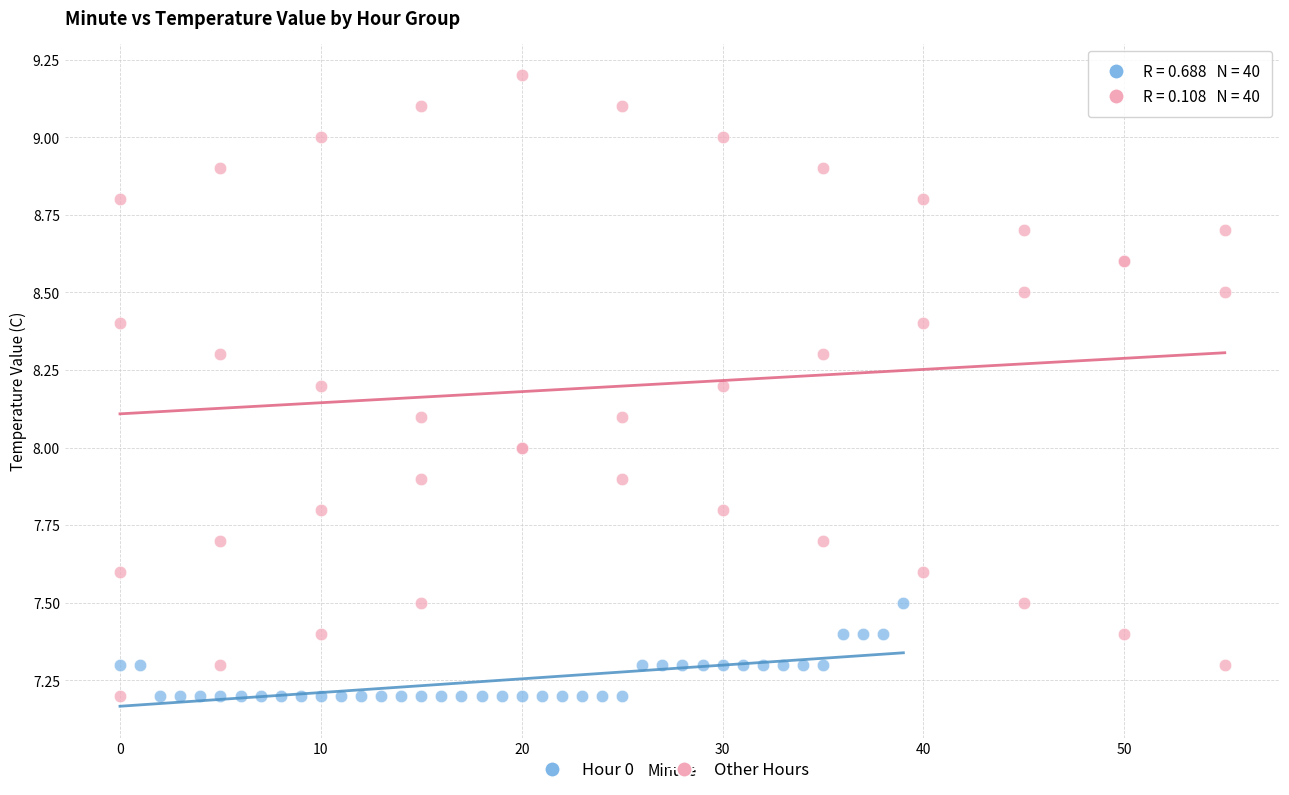

Which series has the widest spread of Y values?

Other Hours